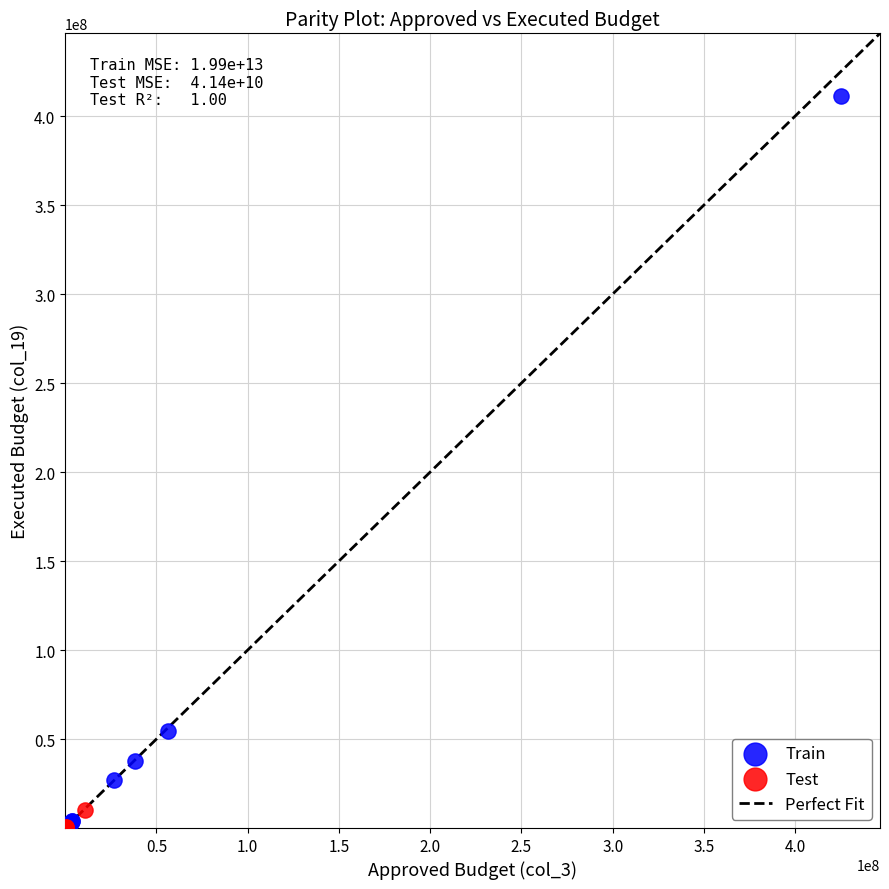

Which series contains the highest Y value?

Train